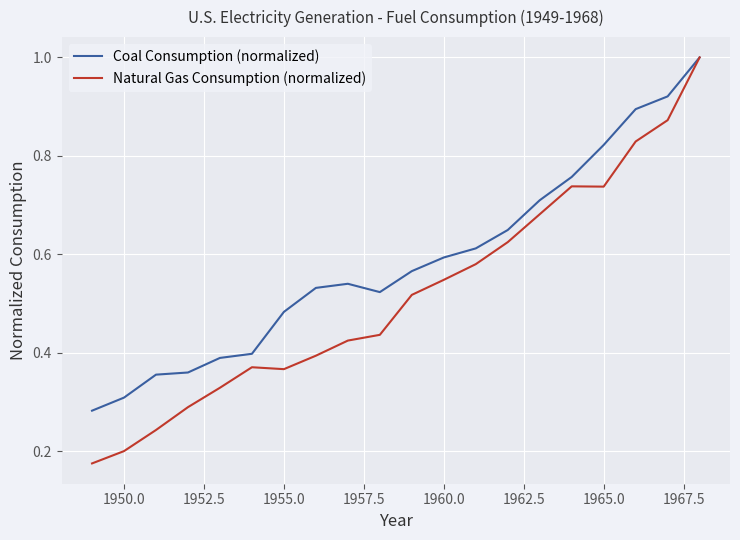

In Coal Consumption (normalized), how many points are lower than both neighbors (excluding endpoints)?

1